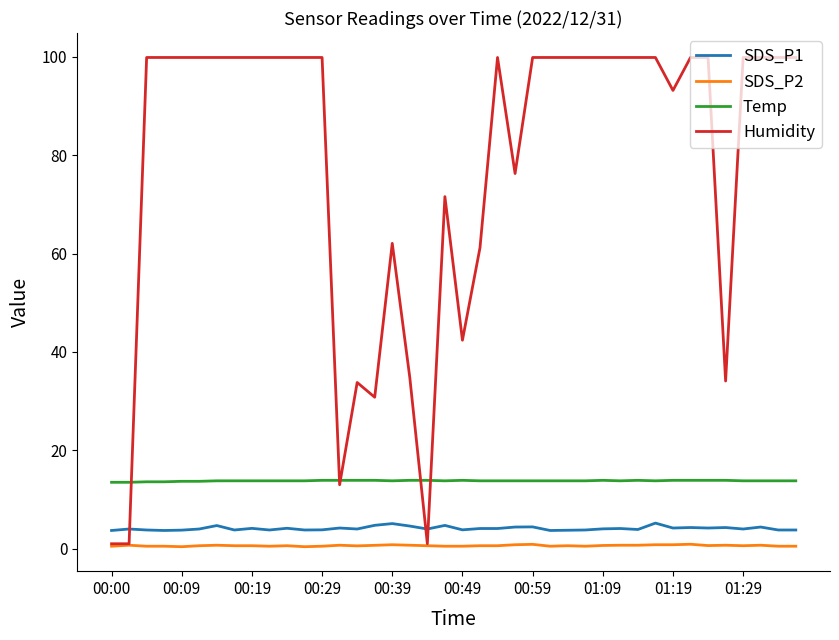

Which series has the largest range (max minus min)?

Humidity